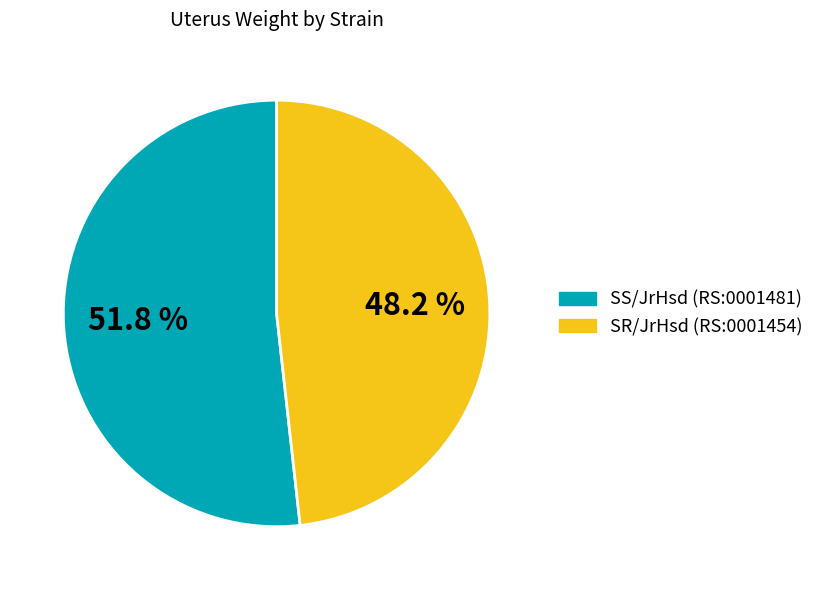

How much of the chart is everything except SS/JrHsd (RS:0001481)?

48.2%